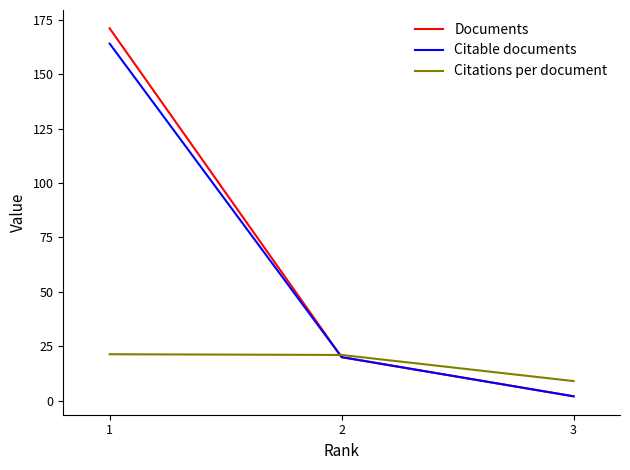

Does the chart display data point markers on the line(s)?

No